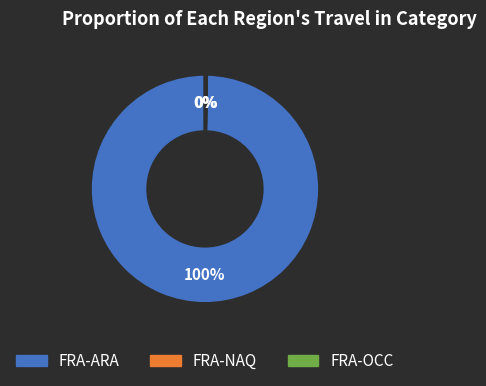

Which category has the biggest portion of the pie?

FRA-ARA